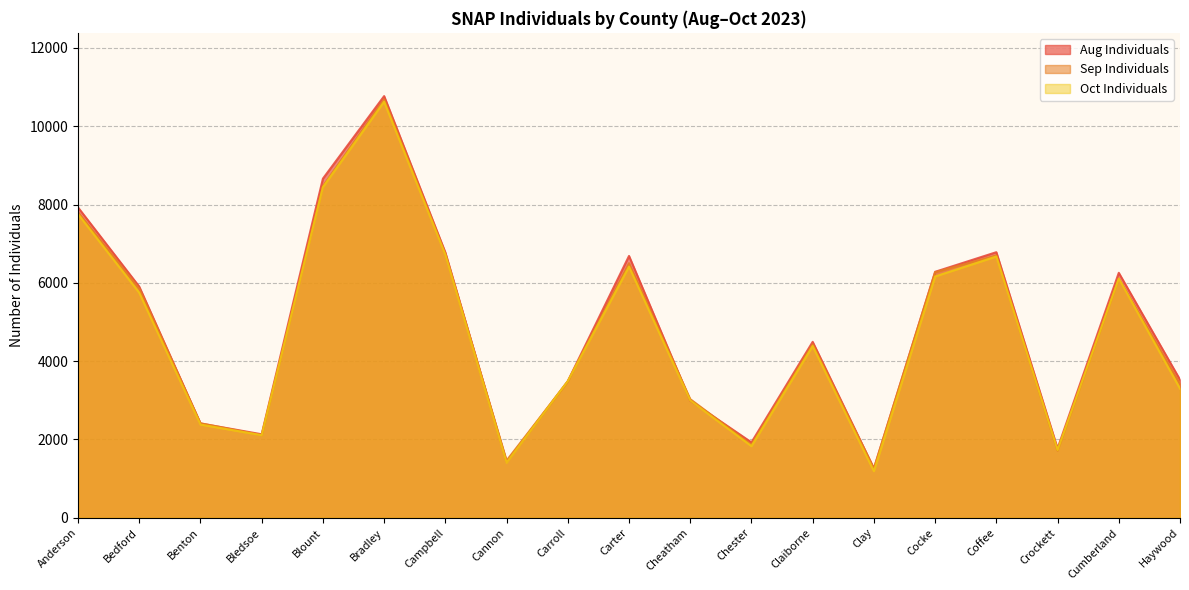

At which category is the sum across all series the highest?

Bradley